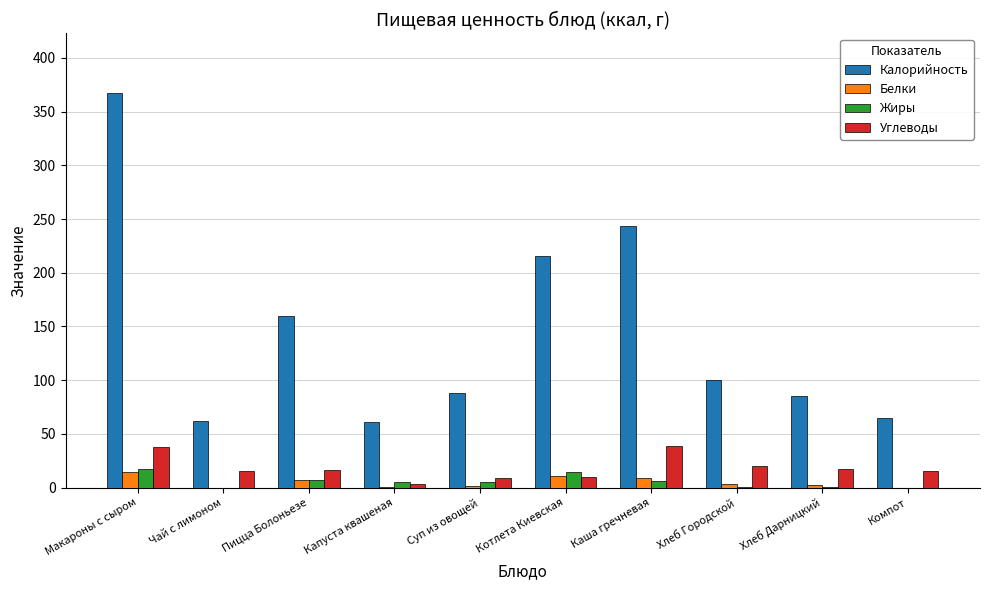

Which label corresponds to the largest value in the chart?

Макароны с сыром